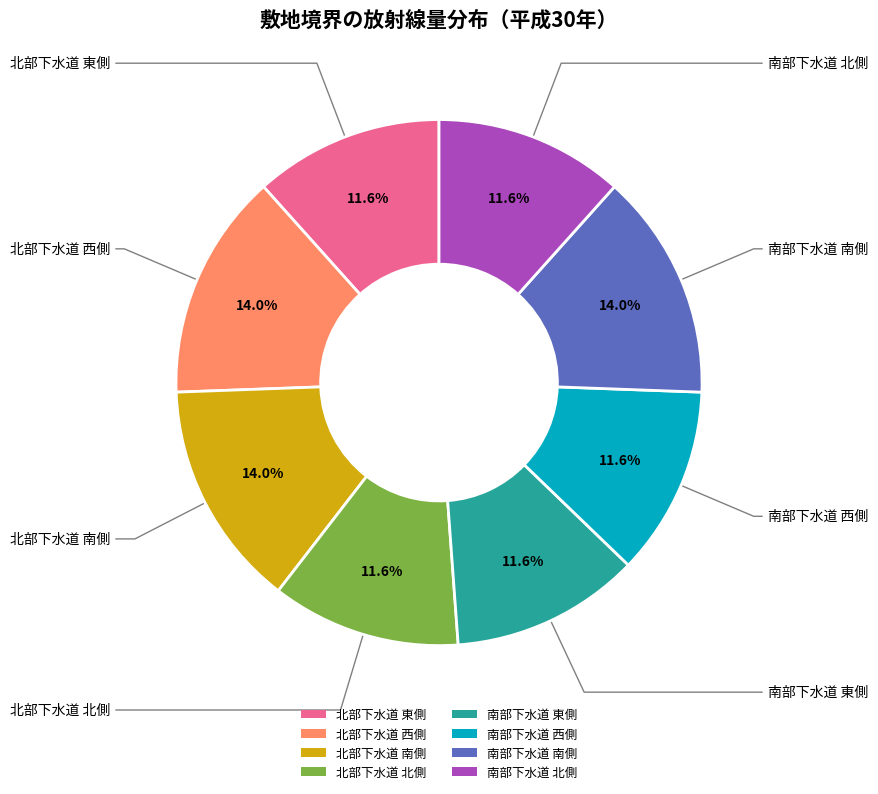

To the nearest percent, what is the combined percentage of 北部下水道 北側 and 北部下水道 西側?

26%